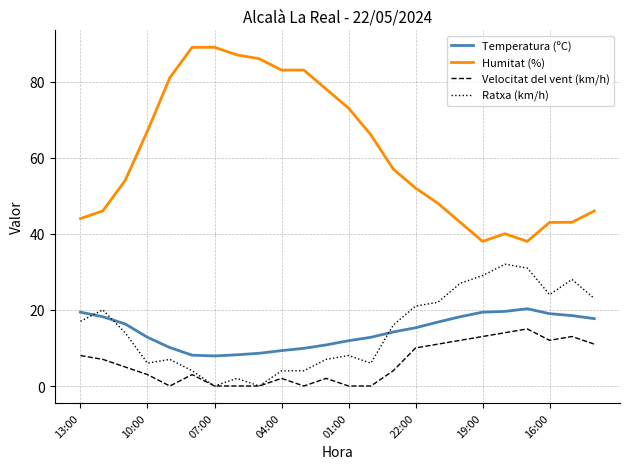

Which series has the largest total across all categories?

Humitat (%)